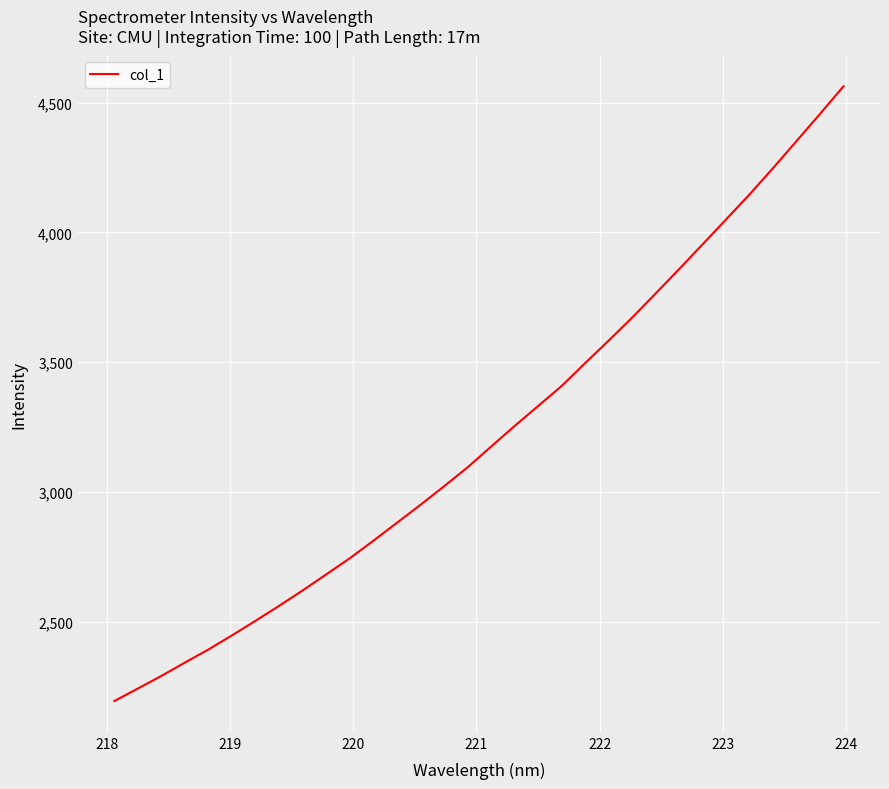

What is the greatest value displayed?

4563.6